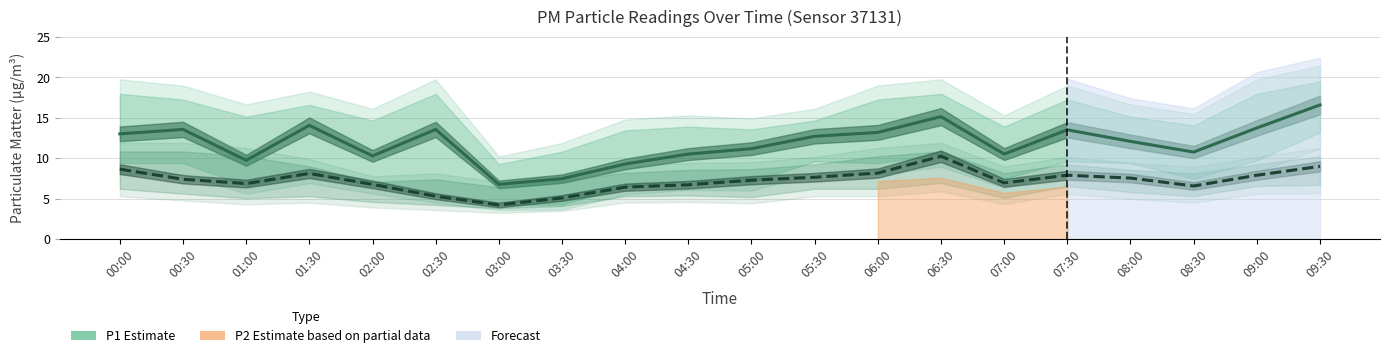

The value of P2 Estimate at 03:30 is 3.1. True or false?

False